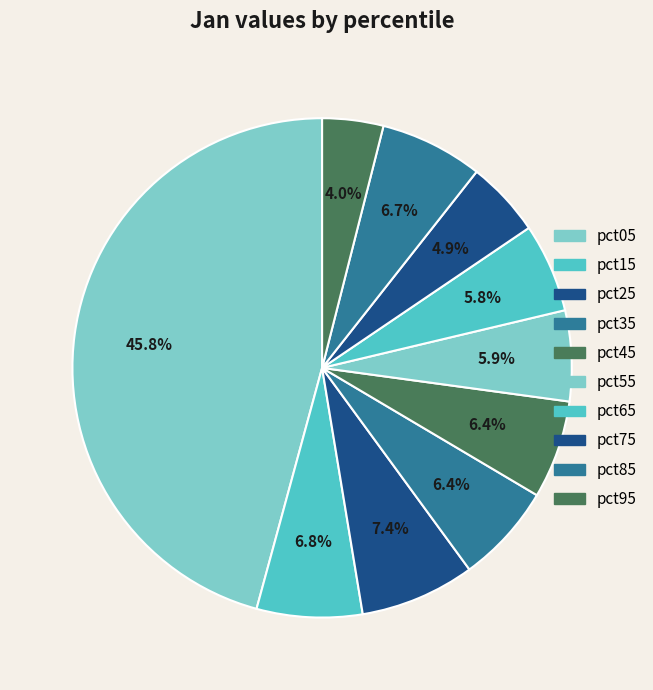

True or false: pct15 accounts for 7% of the total.

True